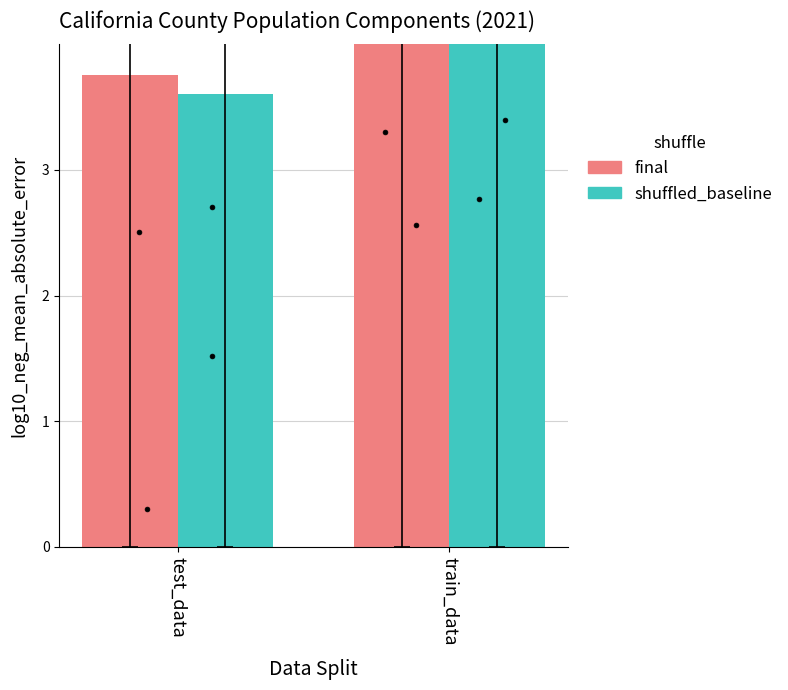

What is the total value across all series at train_data?

10.2